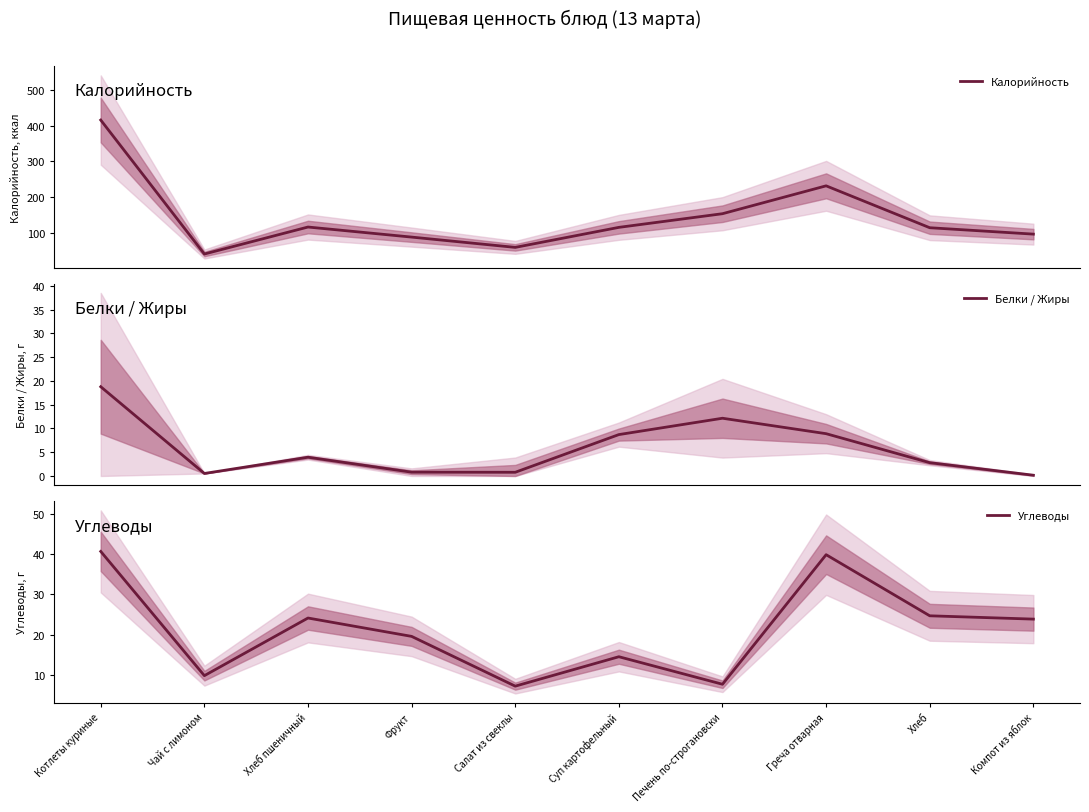

What is the difference between the second highest and second lowest values in the Белки / Жиры series?

11.6